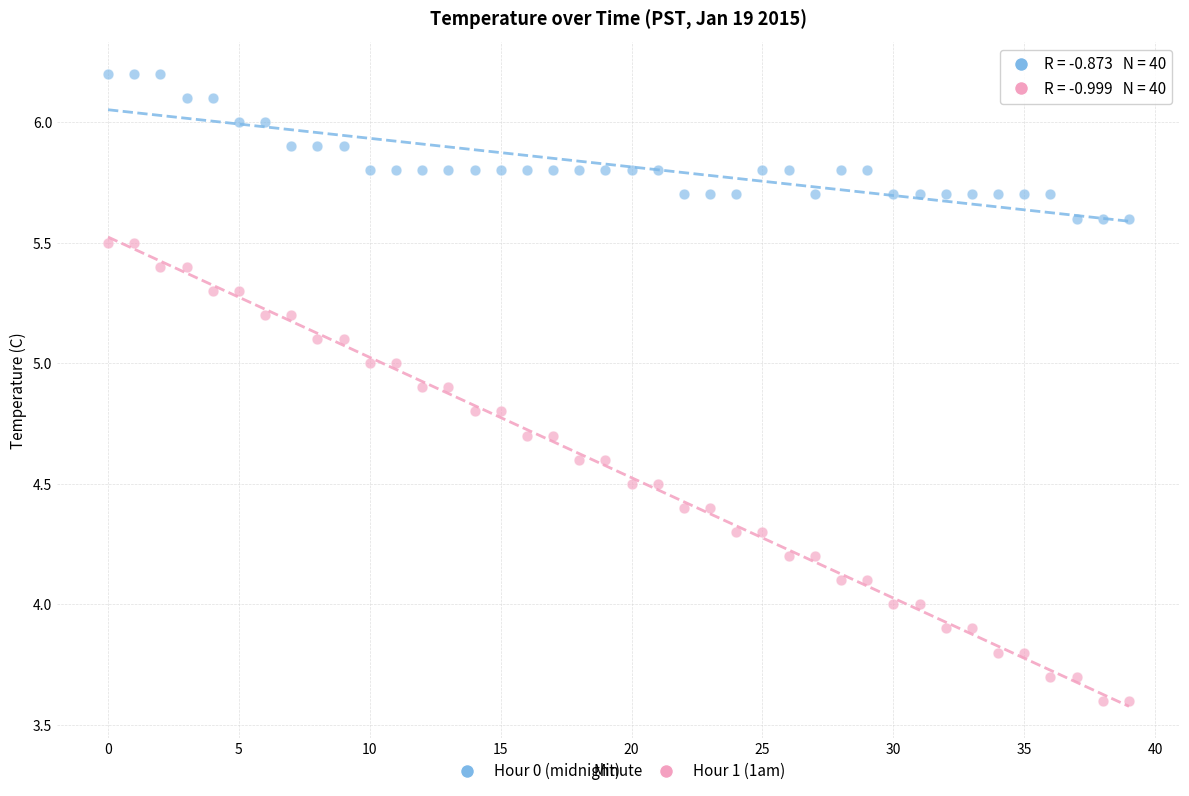

Which series has the widest spread of Y values?

Hour 1 (1am)